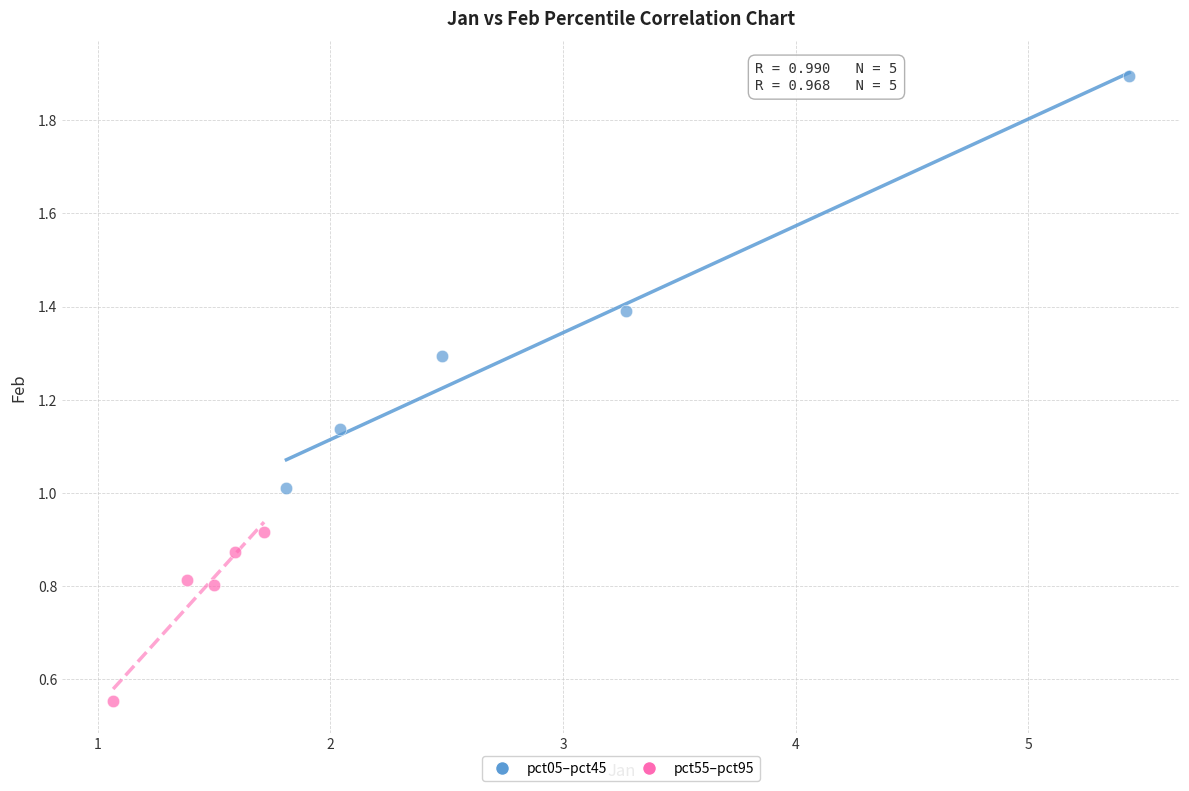

Which series reaches the minimum Y coordinate?

pct55–pct95